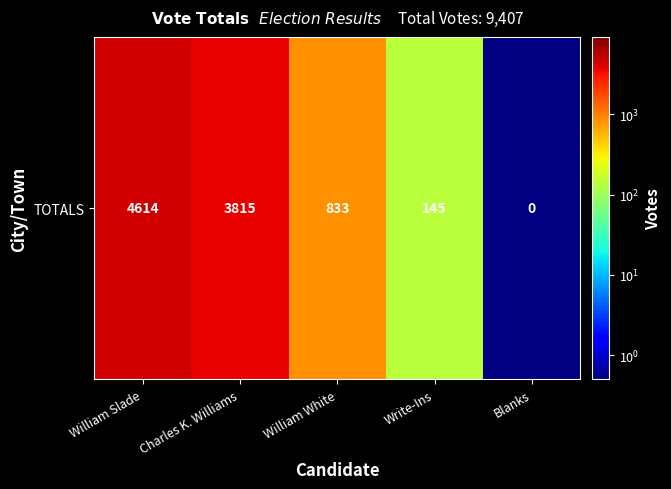

What is the sum of the values at Blanks and Charles K. Williams?

3815.1